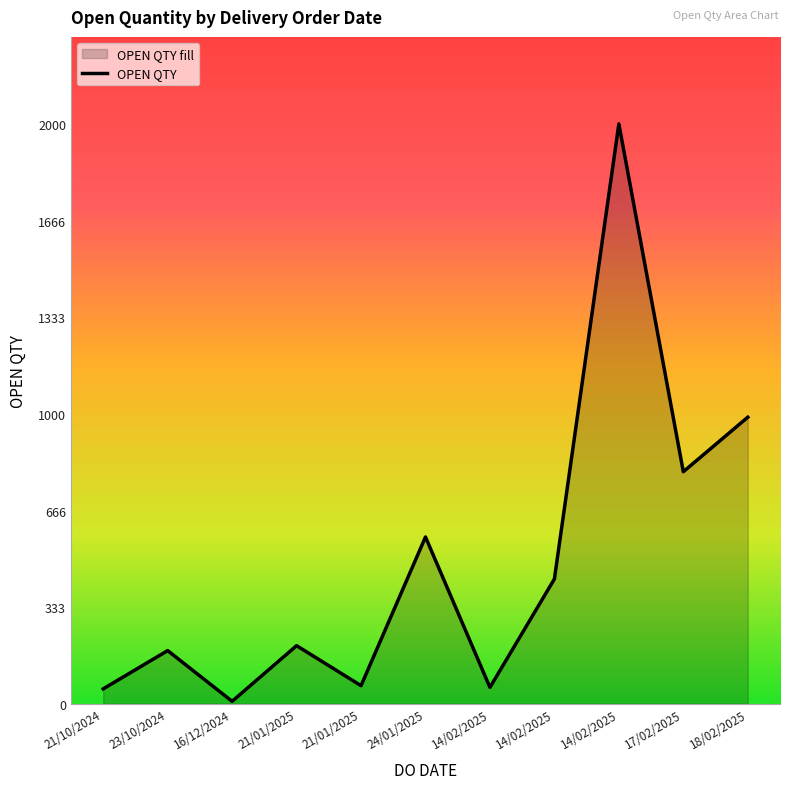

Does the chart display data point markers on the line(s)?

No